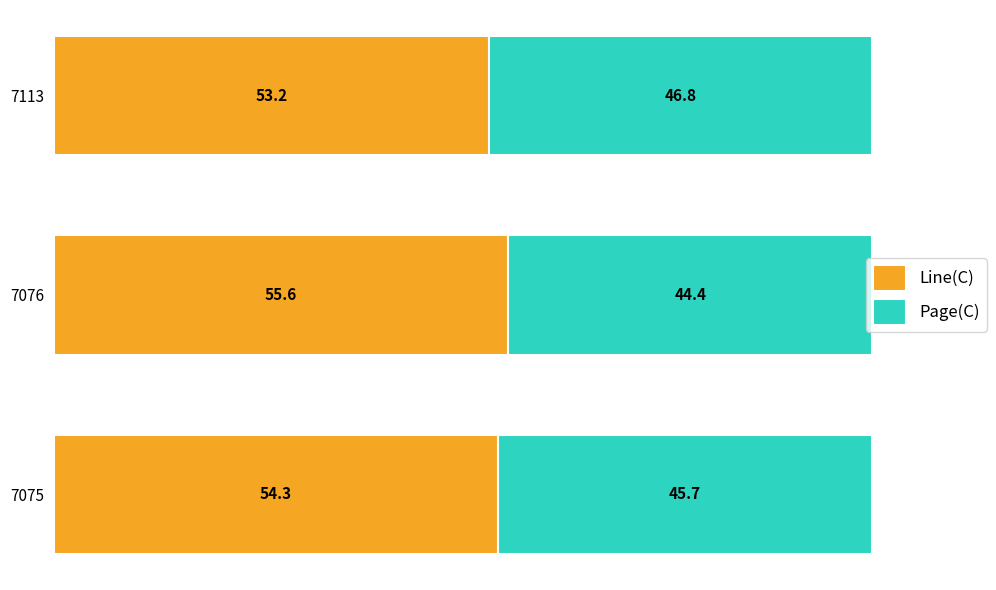

The value of Line(C) at 7076 is 21.1. True or false?

False